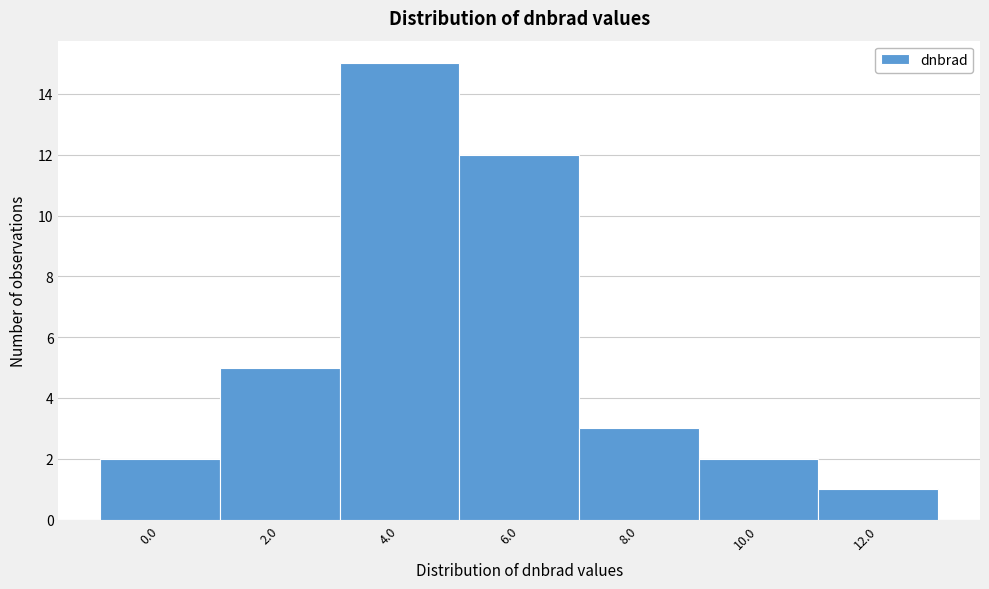

Reading left to right, what are all the values shown in this chart?

2	5	15	12	3	2	1